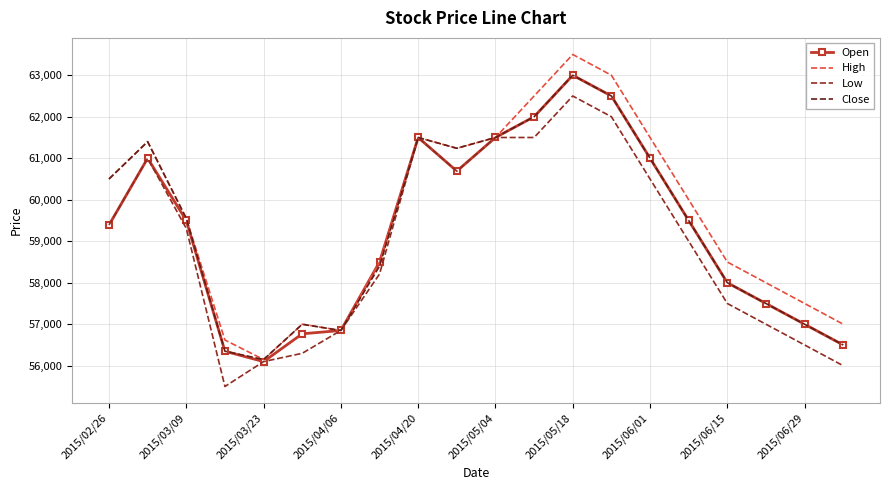

What is the minimum value for Close?

56150